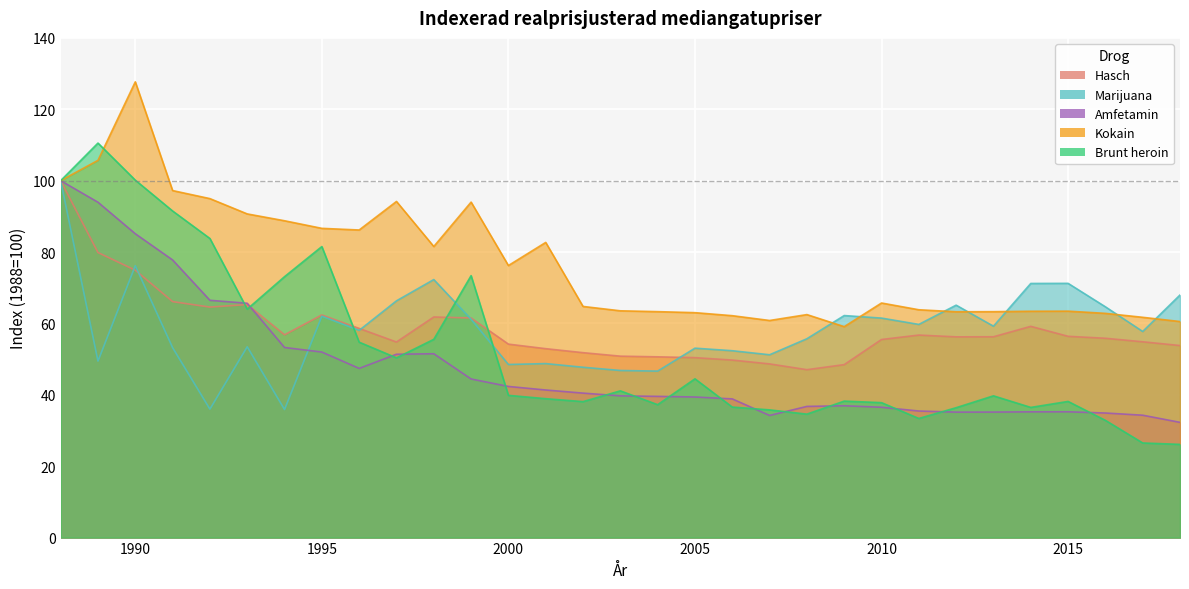

At which label is Hasch closest to 73?

1990